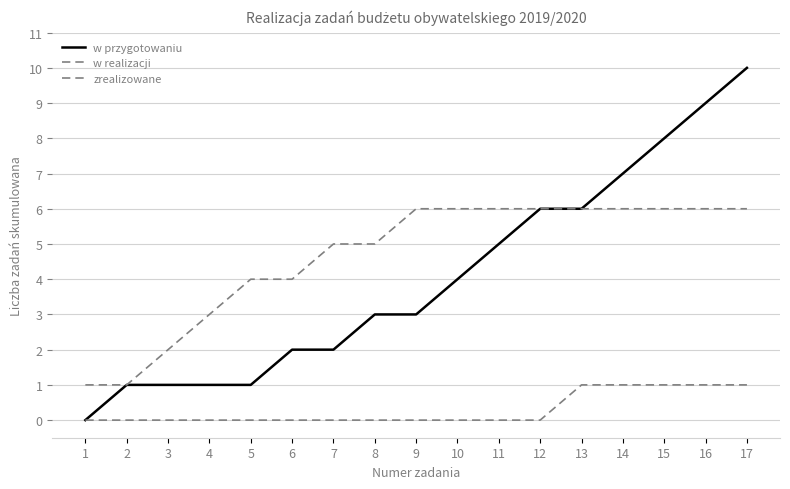

Does the chart have visible grid lines?

Yes